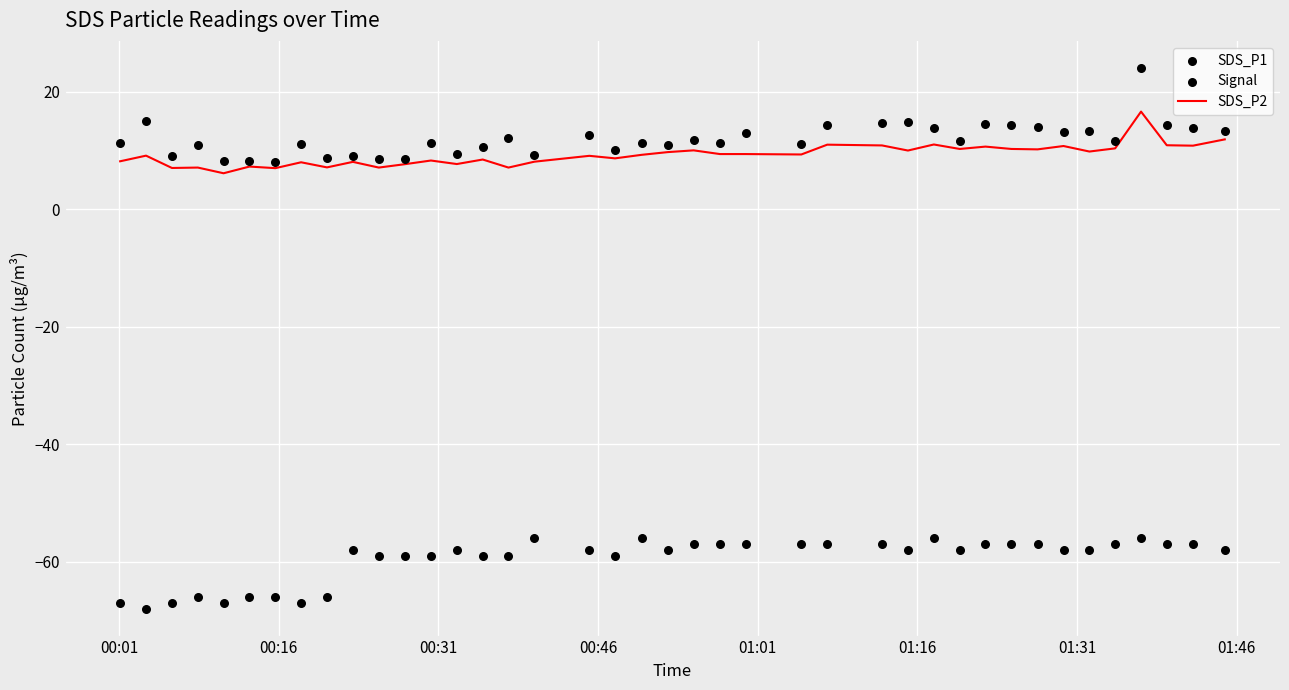

At how many categories does at least one series exceed 23?

1